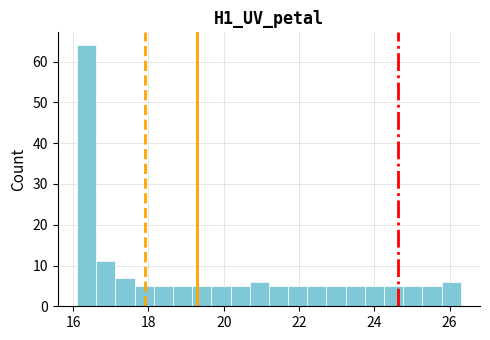

Read against the x-axis, roughly where is the centre of the tallest bar?

16.4